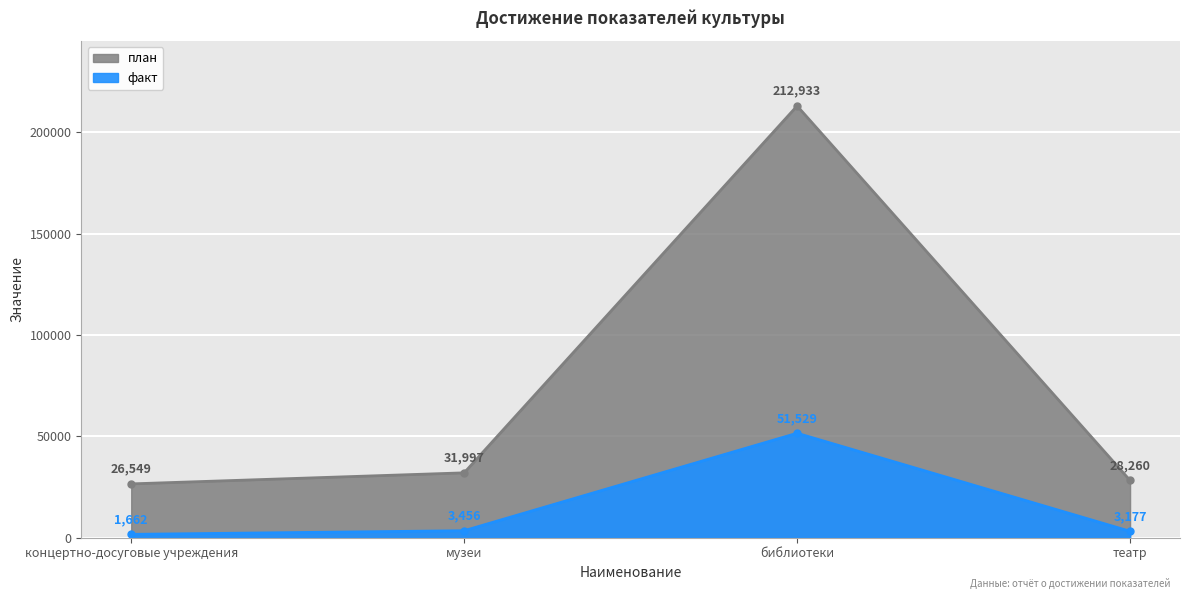

Is the value of план at театр greater than the value of факт at концертно-досуговые учреждения?

Yes